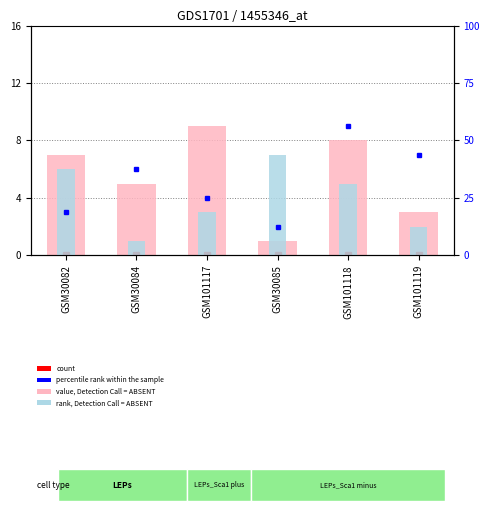

Is it true that rank, Detection Call = ABSENT equals 8 at GSM30082?

False